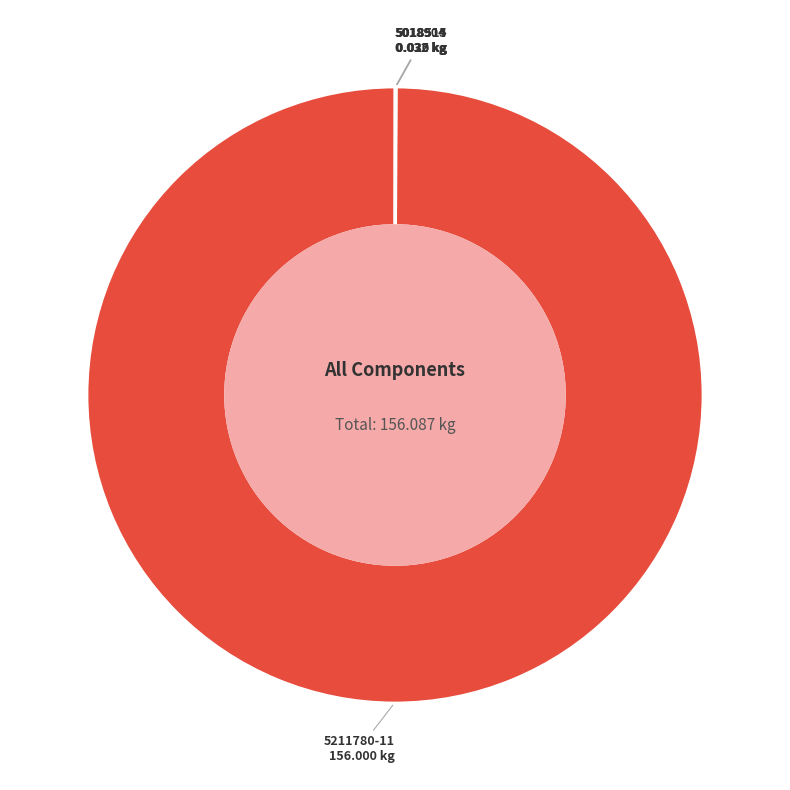

To the nearest percent, what is the difference between the largest and smallest slice percentages?

100%